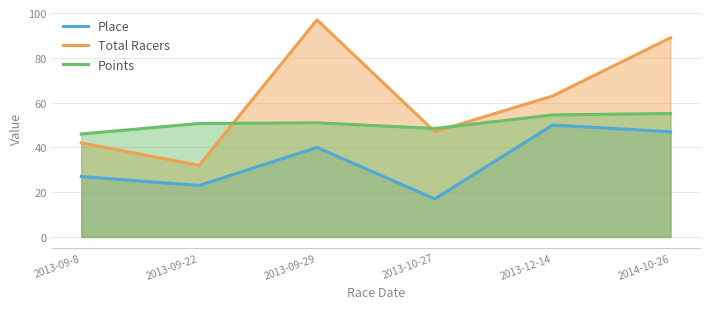

Between 2013-12-14 and 2014-10-26, which series saw the biggest shift?

Total Racers